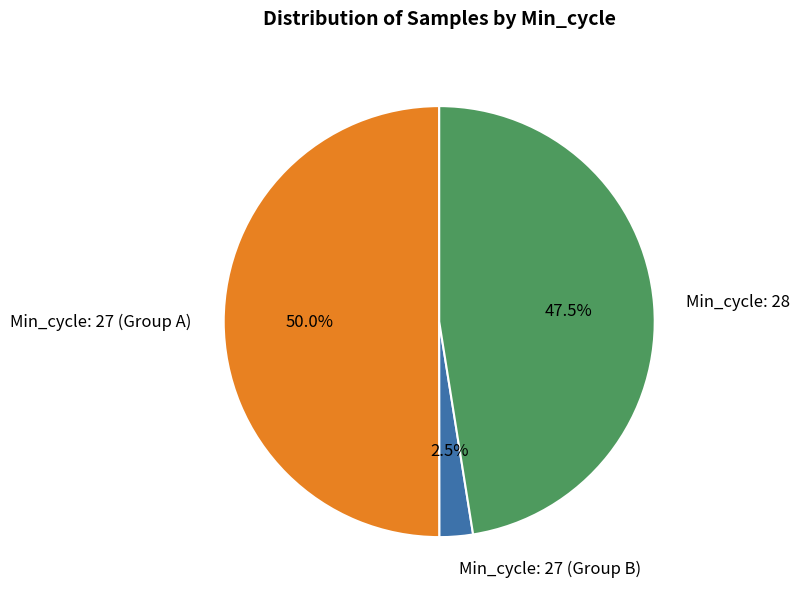

Count the number of slices in the pie.

3